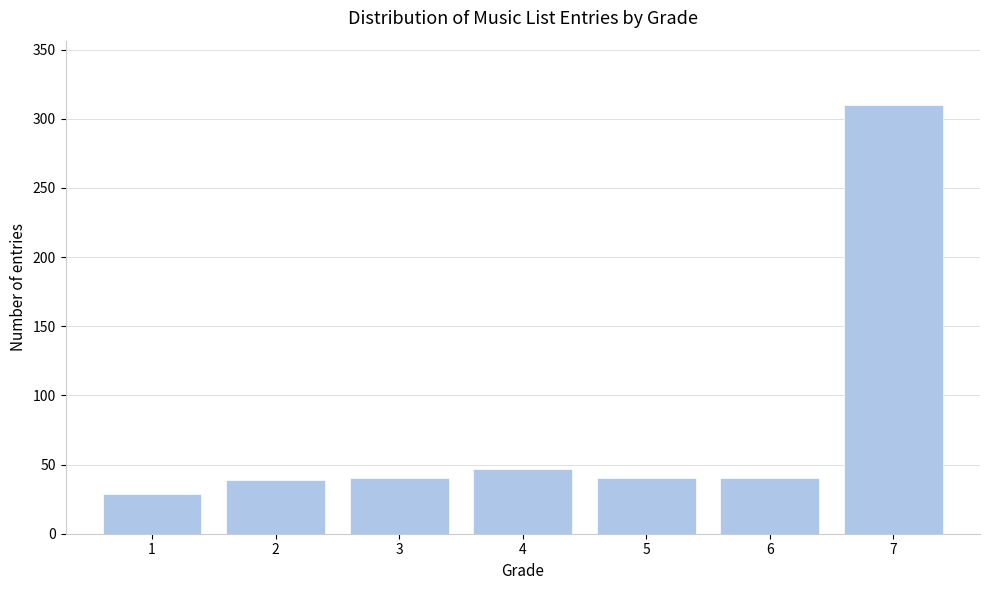

What is the difference between the maximum and minimum values?

281